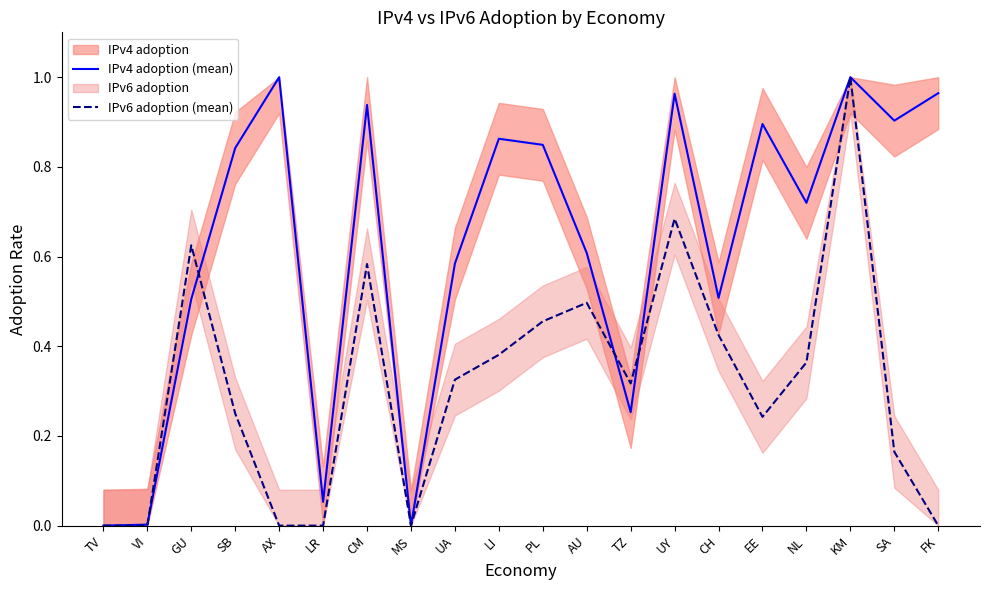

What position from the left is UY?

14